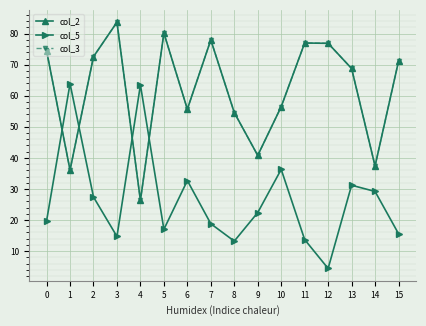

Is this an area chart (filled region under the line)?

No